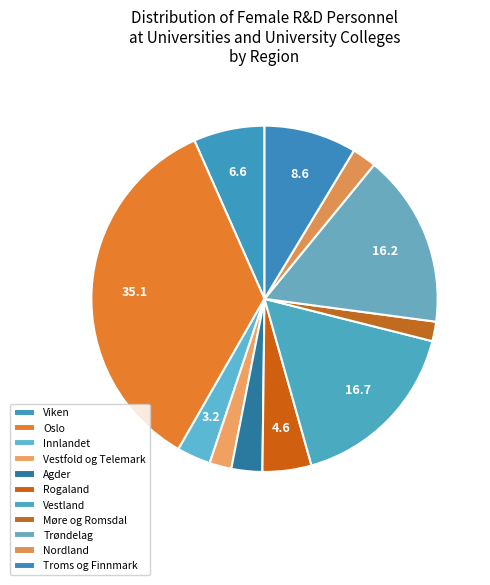

What percentage is the Agder slice, to the nearest percent?

3%